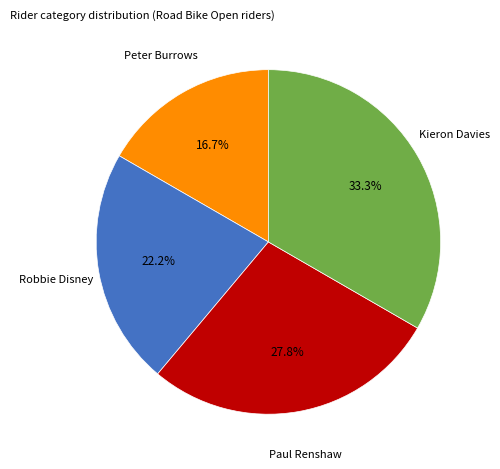

Is there a majority slice in this chart?

No